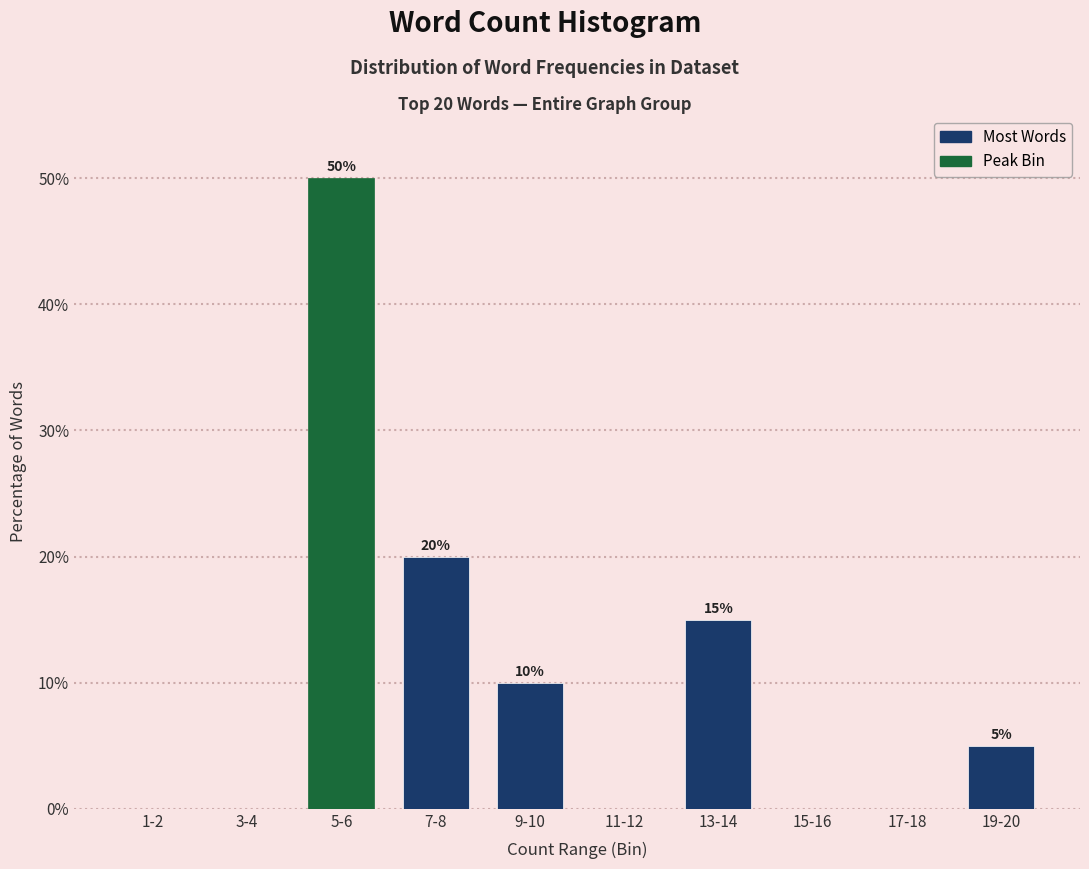

Reading right to left, extract all data points from this chart.

19-20=5	17-18=0	15-16=0	13-14=15	11-12=0	9-10=10	7-8=20	5-6=50	3-4=0	1-2=0